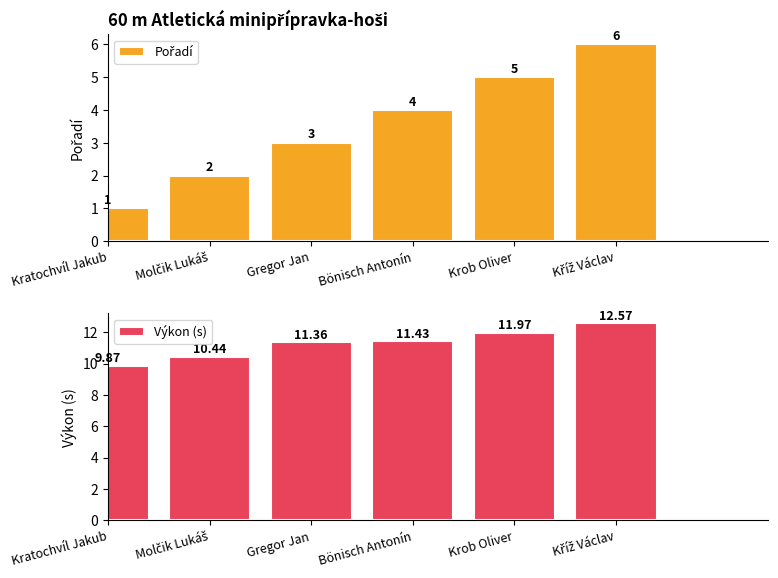

What is the smallest value displayed?

1.0